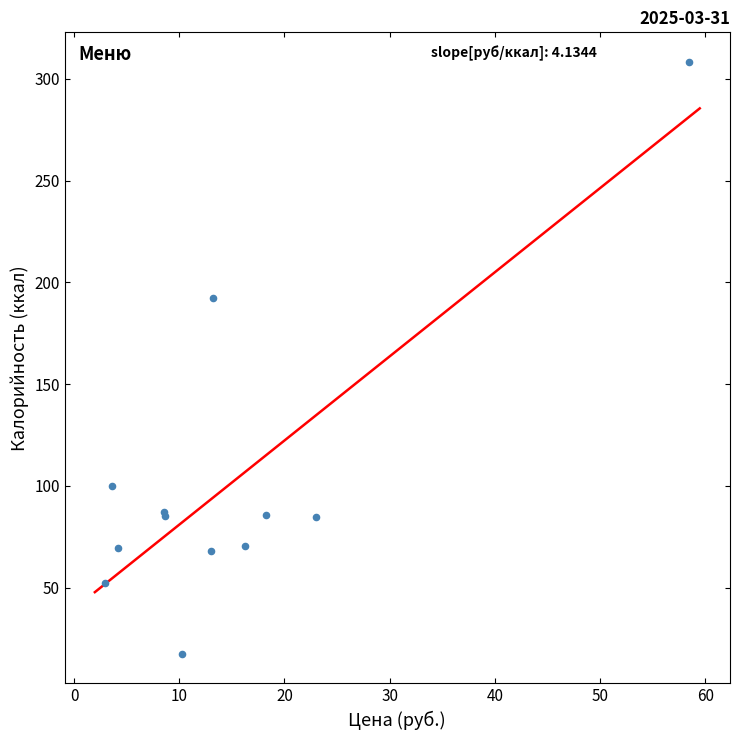

What Y value in the scatter plot is closest to 162?

192.5